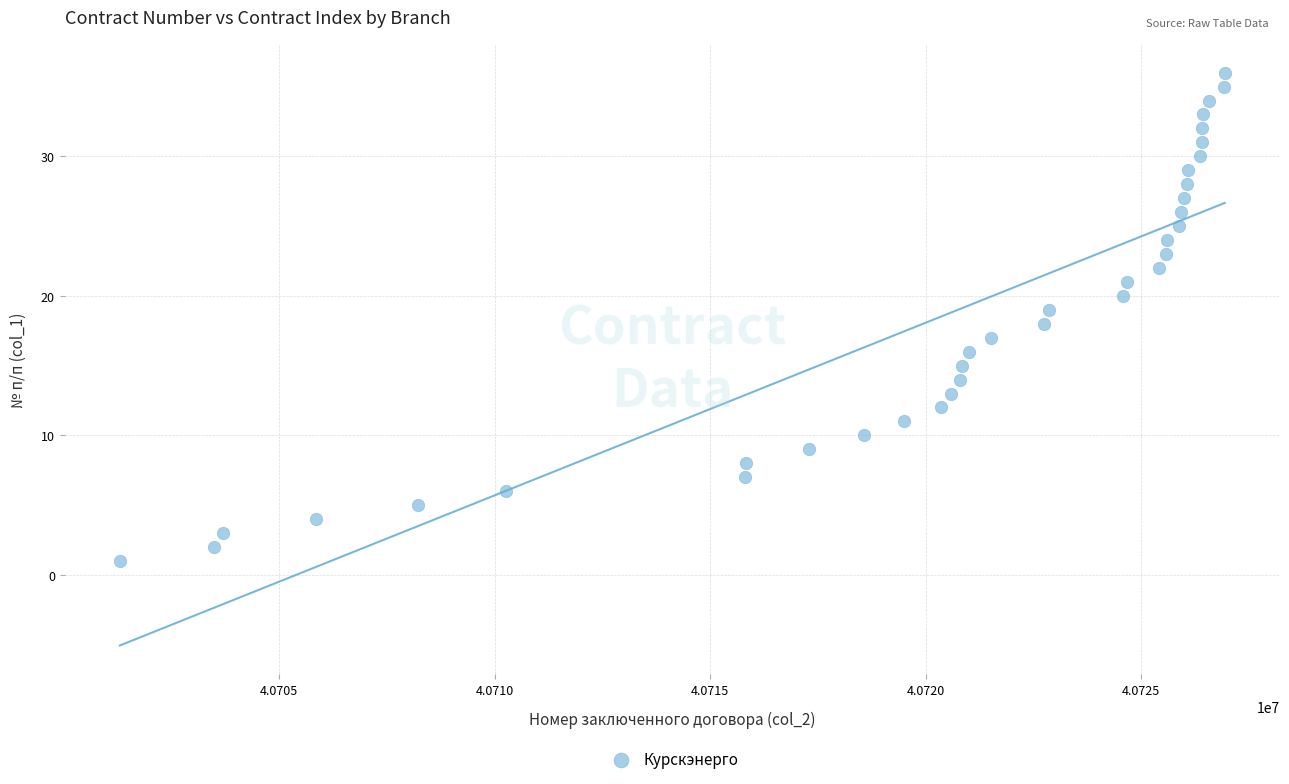

What is the range of X values (max minus min)?

25631